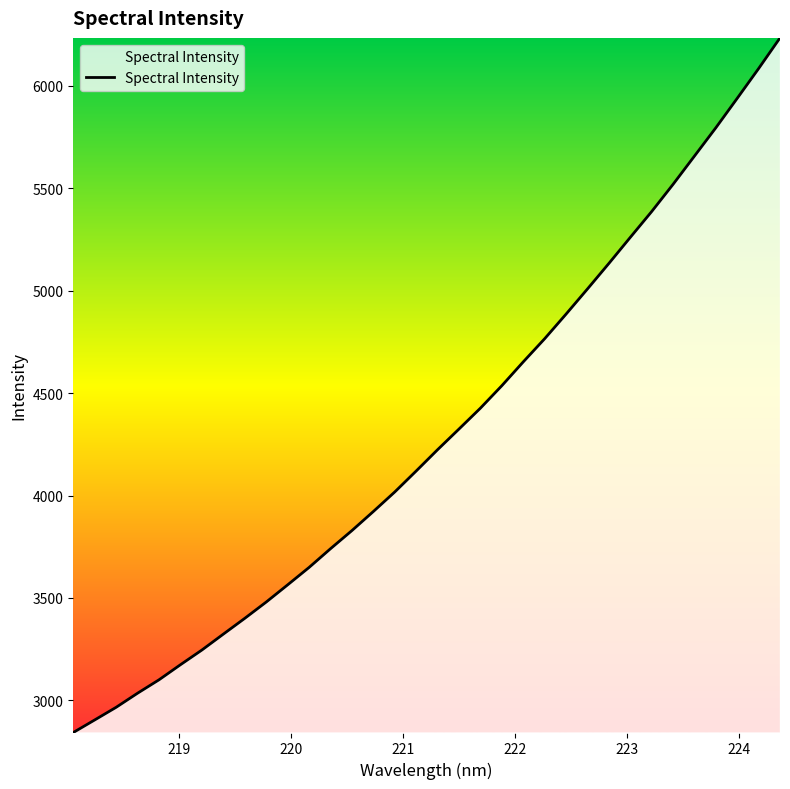

What is the greatest value displayed?

6233.9